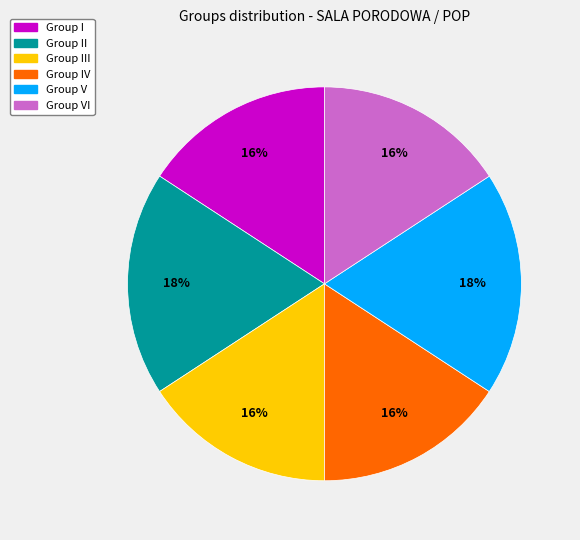

Combined, do Group V and Group VI account for over 50%?

No